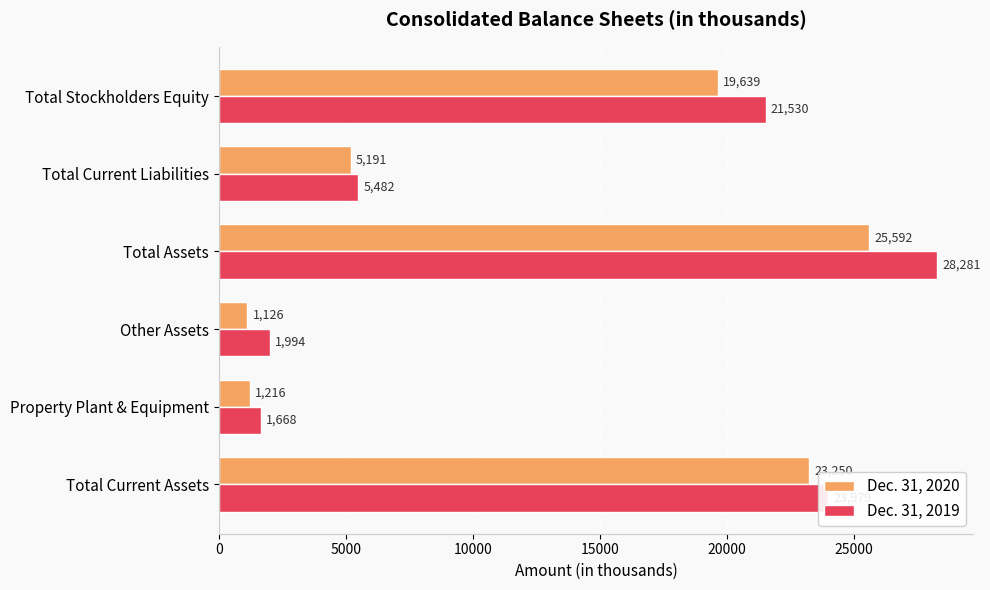

What is the difference between the maximum and second lowest values in the Dec. 31, 2019 series?

26287